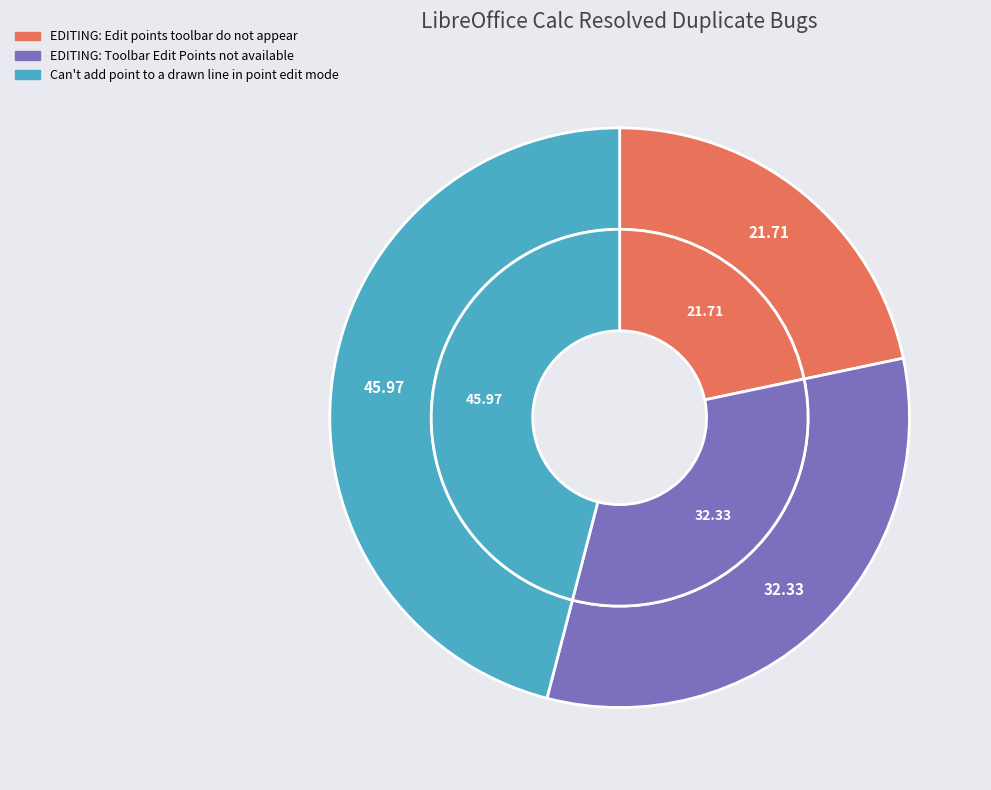

Combined, what portion of the pie is Can't add point to a drawn line in point edit mode and EDITING: Toolbar Edit Points not available?

78.3%